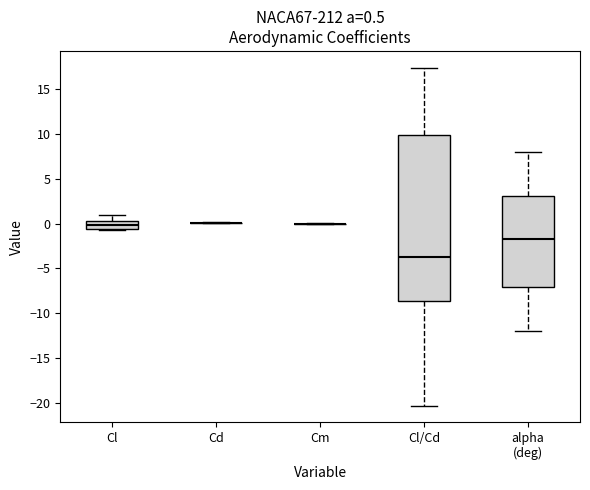

Which box is the tallest, from its lower edge to its upper edge?

Cl/Cd